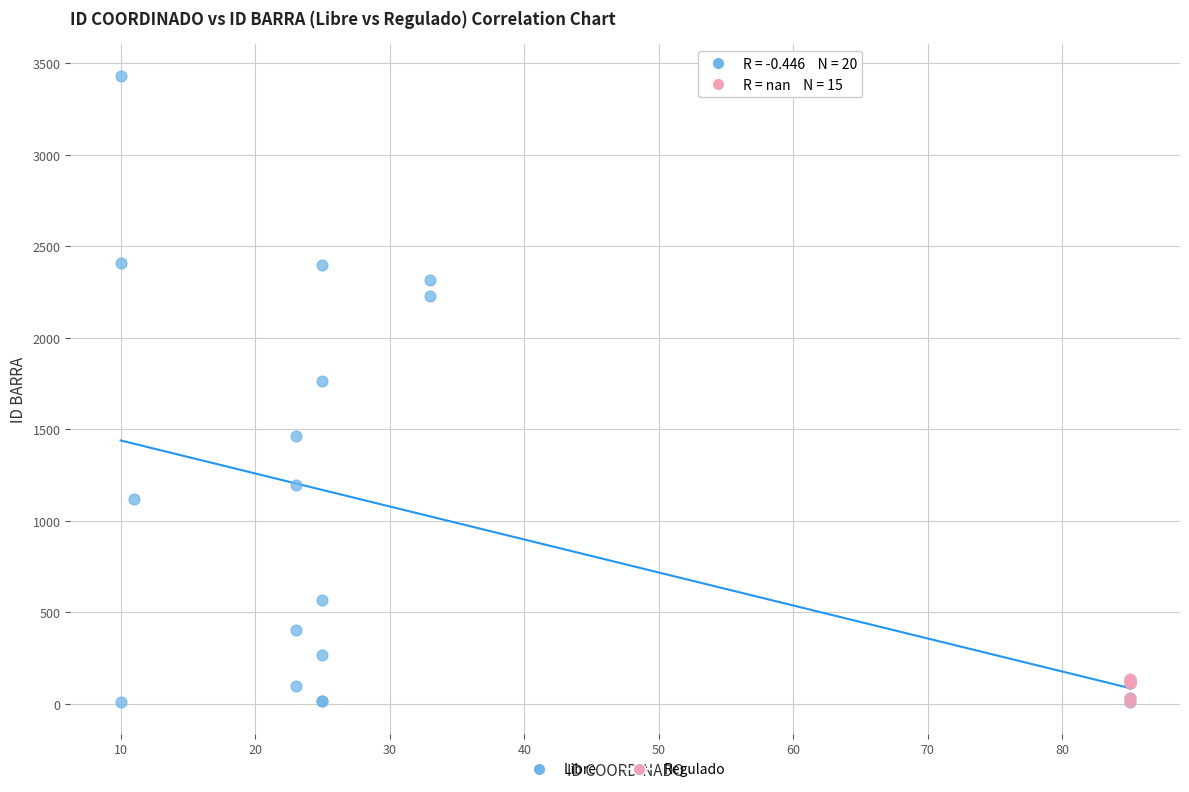

Which series has the largest Y range (max minus min)?

Libre